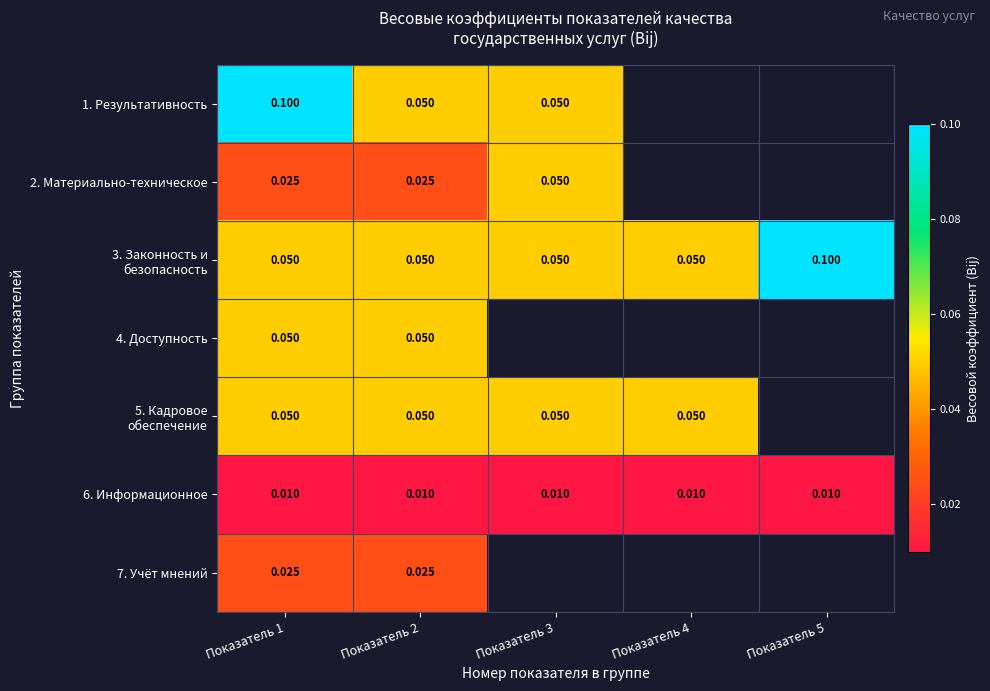

List the labels in order of 4. Доступность value, smallest first.

Показатель 1, Показатель 2, Показатель 3, Показатель 4, Показатель 5